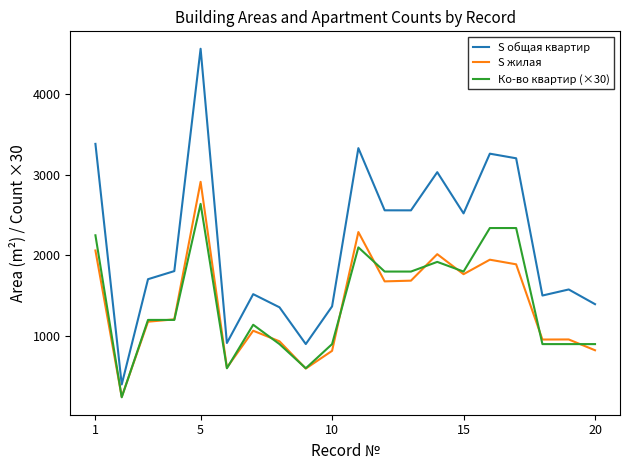

What is the highest value of the S жилая series?

2913.3